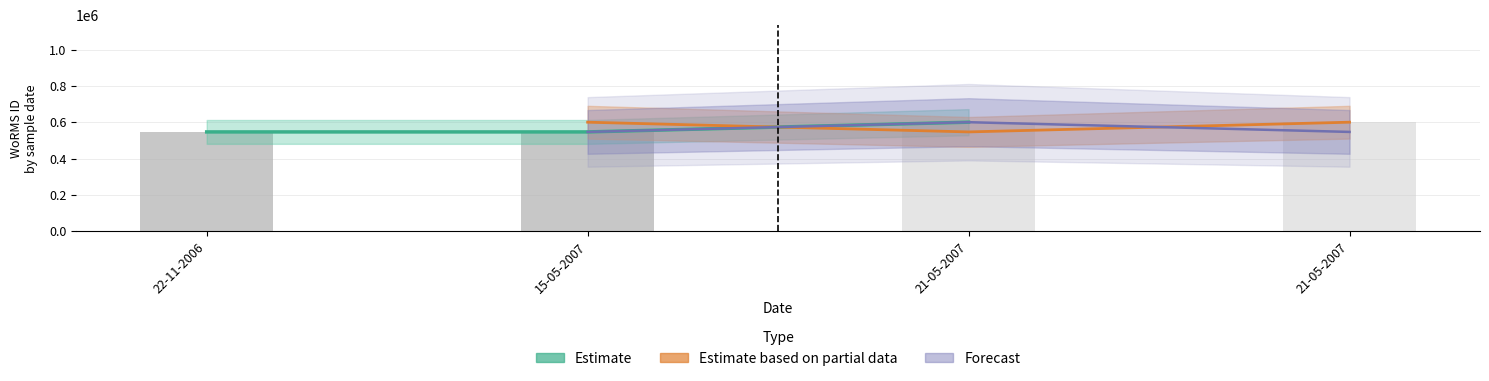

The Estimate based on partial data series shows 600979 at 21-05-2007. True or false?

True